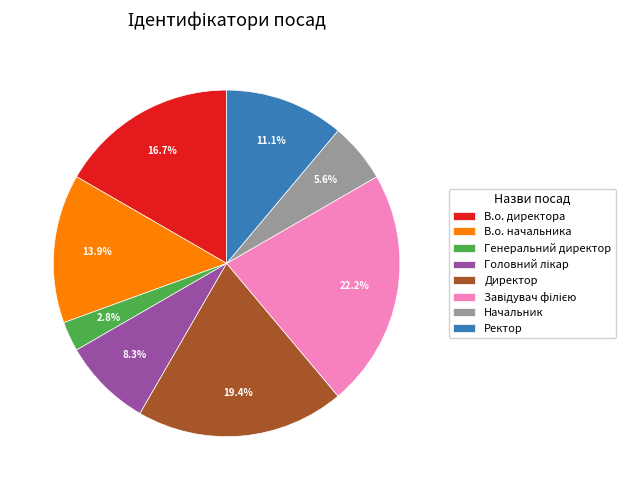

To the nearest percent, what is the difference between the largest and smallest slice percentages?

19%